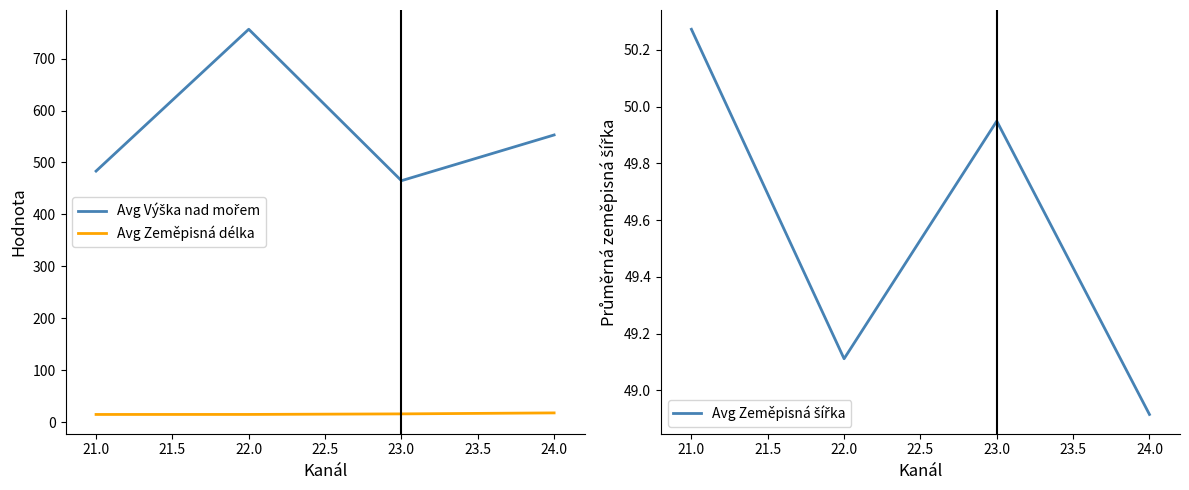

At how many categories does at least one series exceed 212?

4